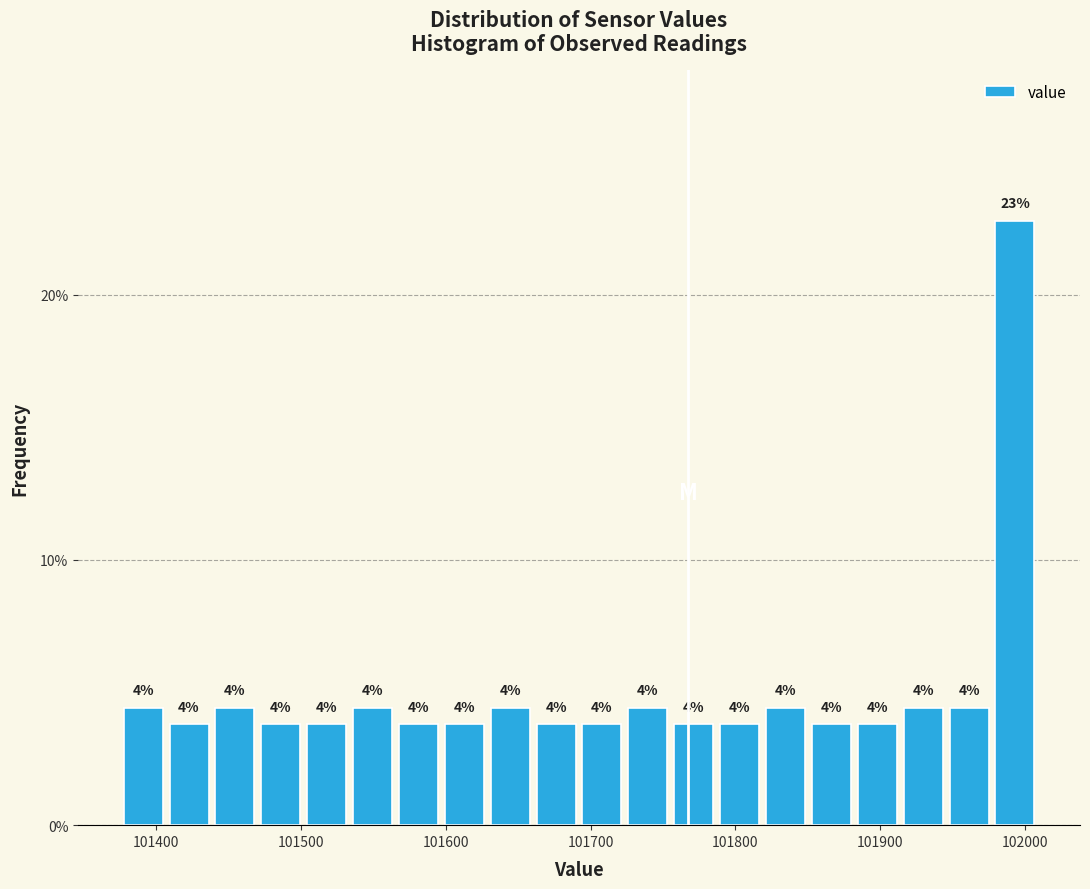

Read against the x-axis, roughly where is the centre of the tallest bar?

101990